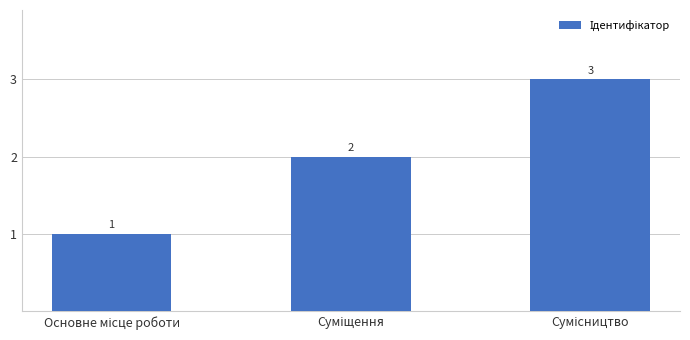

What is the sum of all values?

6